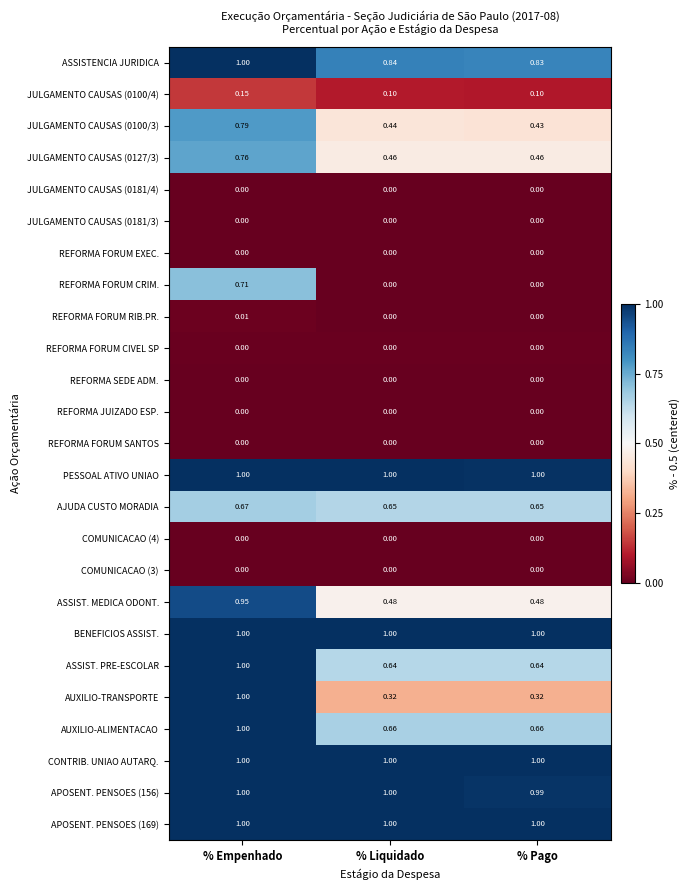

Between % Empenhado and % Liquidado, which series saw the biggest shift?

REFORMA FORUM CRIM.